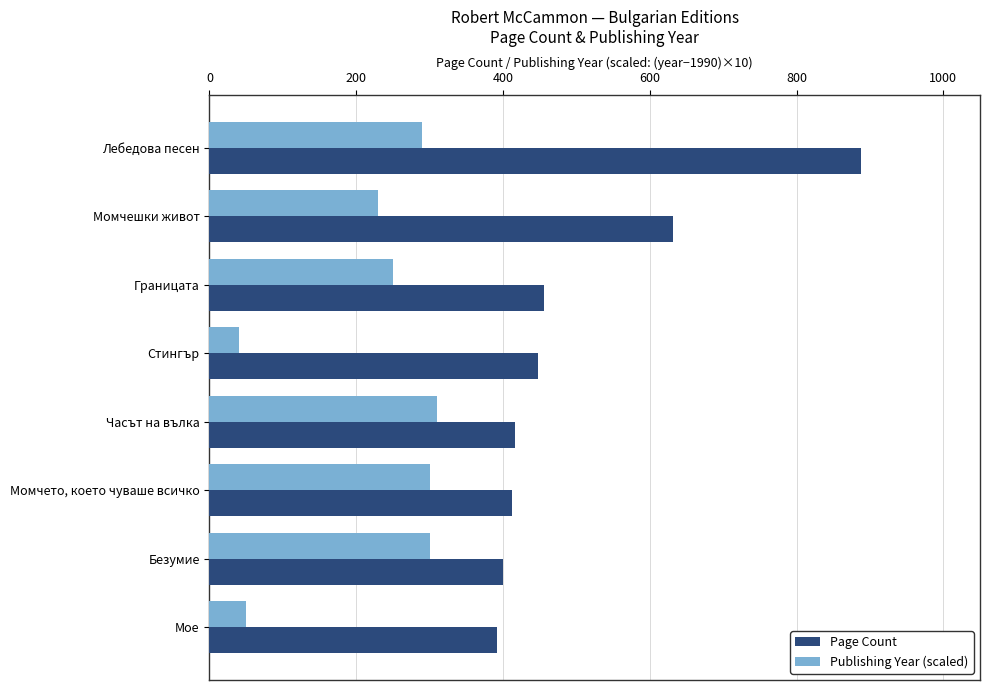

What is the difference between the highest and lowest values at Момчето, което чуваше всичко?

112